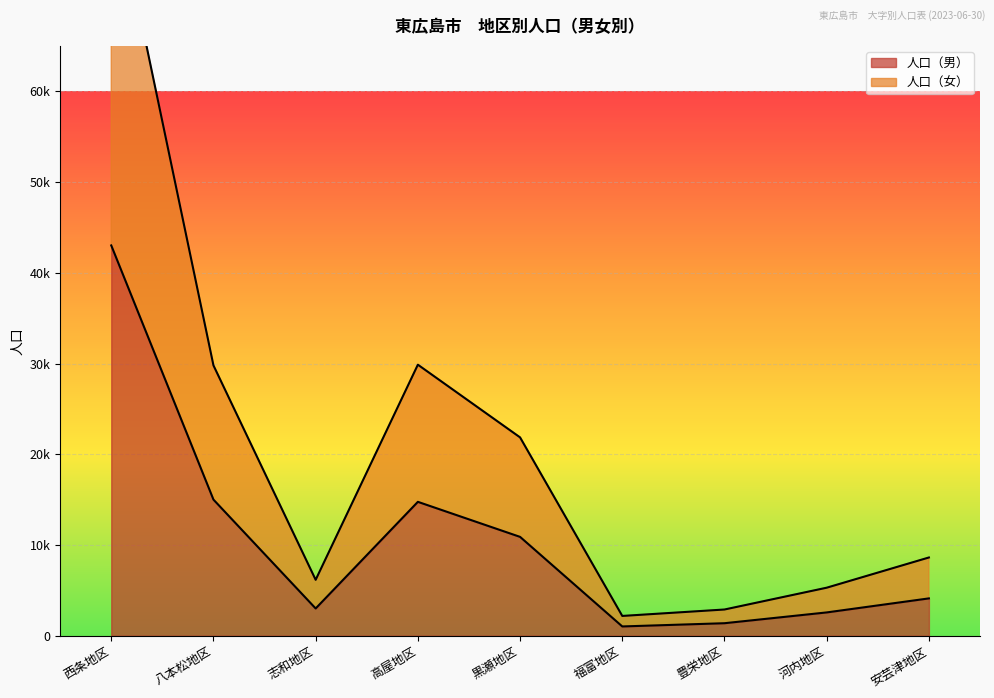

Where is the first local maximum for 人口（男）?

高屋地区